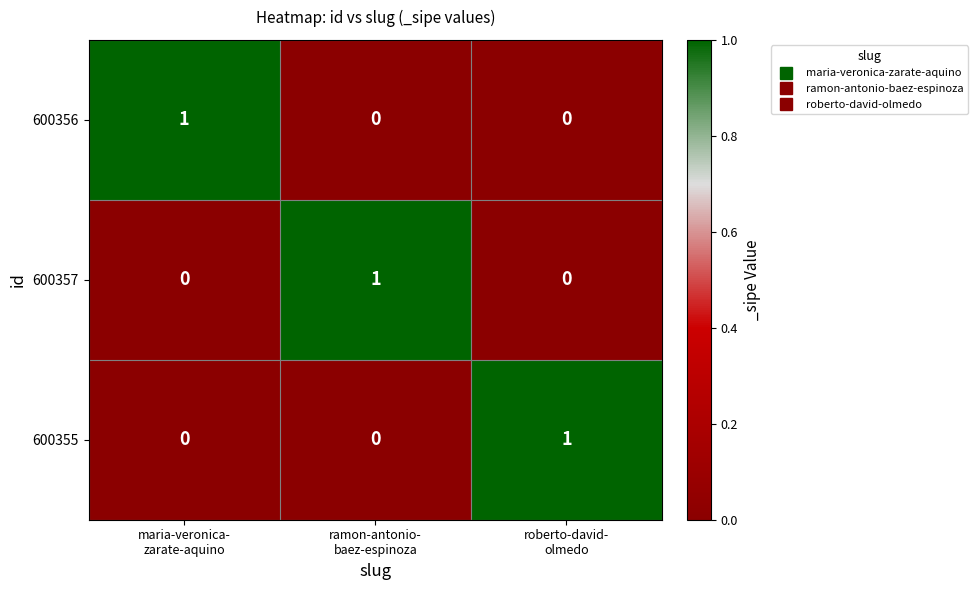

At how many categories does at least one series exceed 0?

3